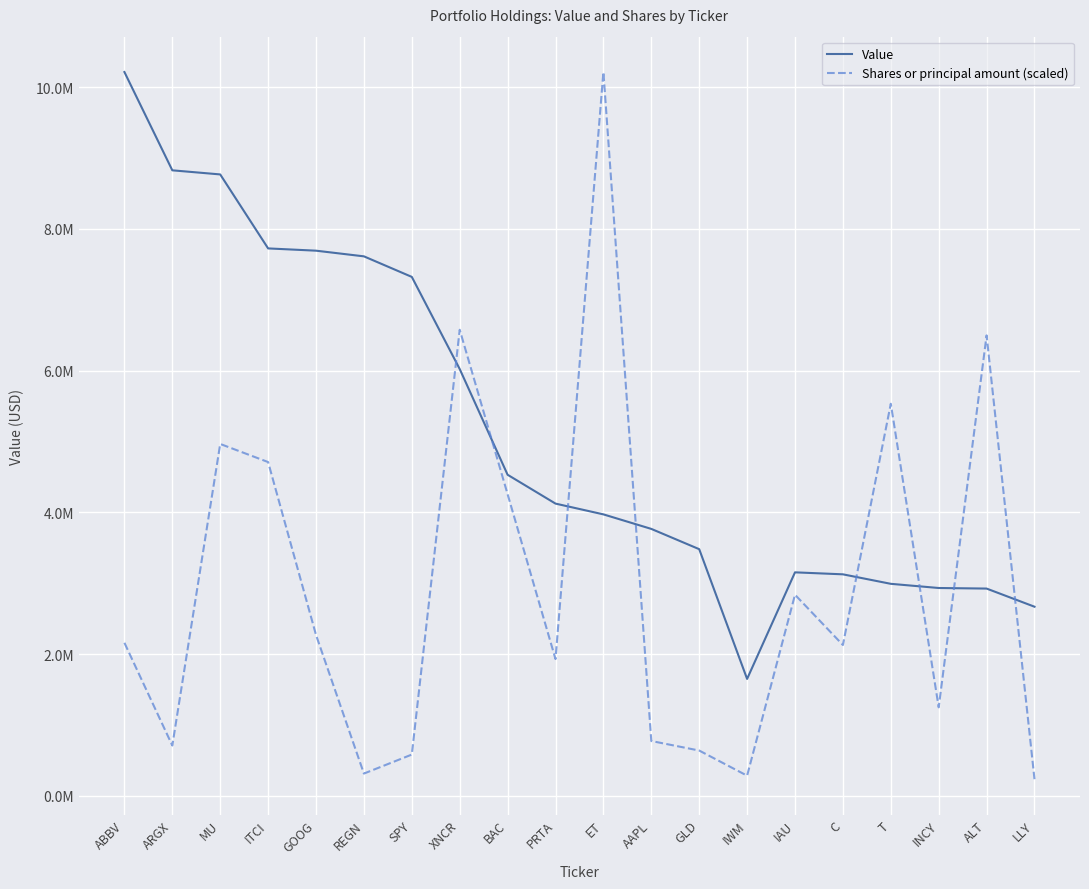

Does the chart have visible grid lines?

Yes